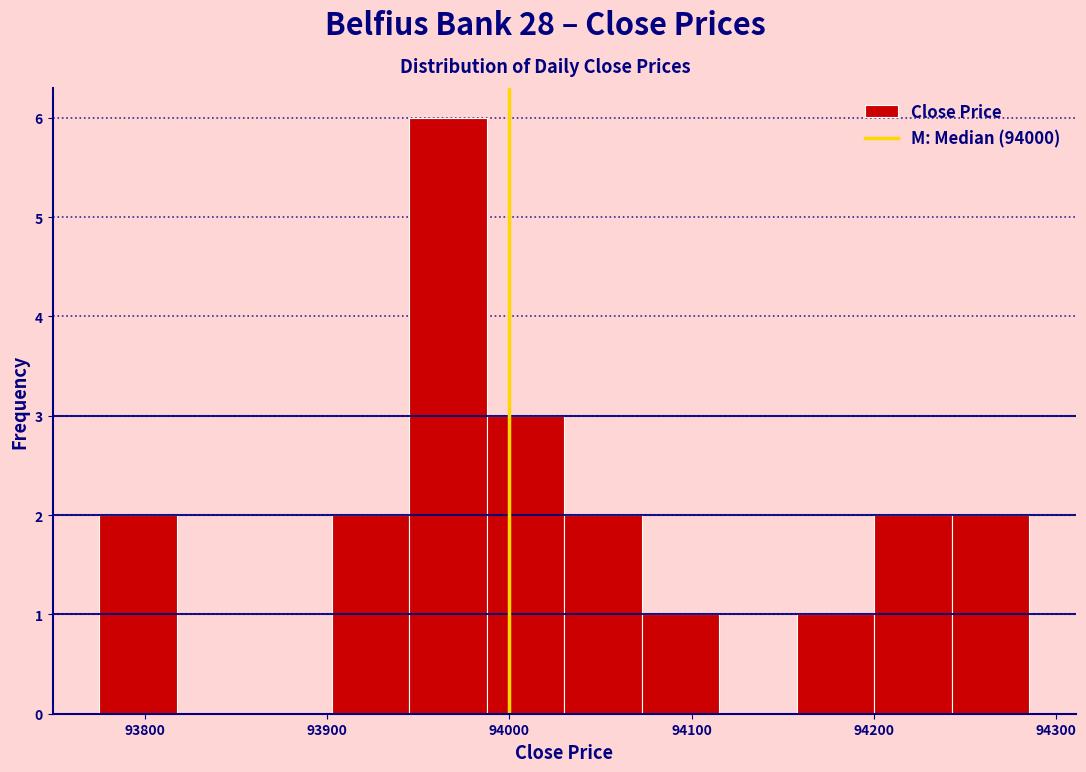

Over which range of the x-axis is the bar tallest?

93950 to 93990